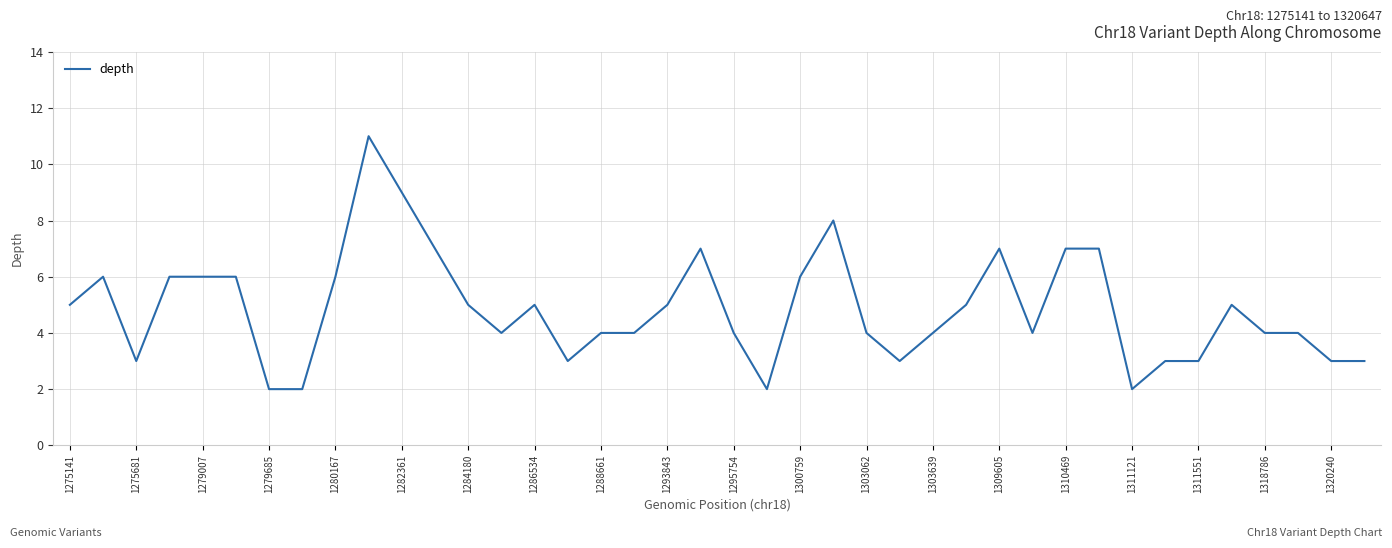

Reading left to right, what are all the values shown in this chart?

5	6	3	6	6	6	2	2	6	11	9	7	5	4	5	3	4	4	5	7	4	2	6	8	4	3	4	5	7	4	7	7	2	3	3	5	4	4	3	3